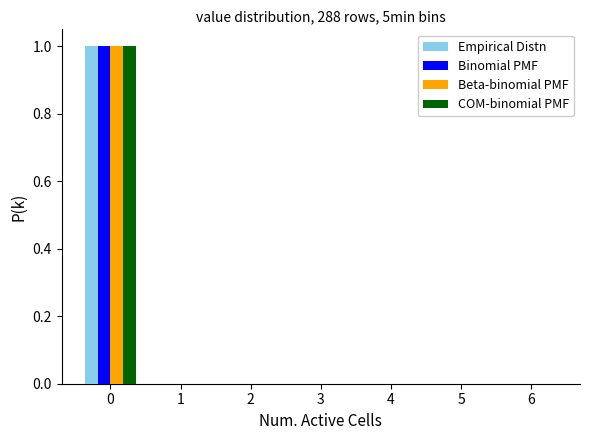

What is the height of the Beta-binomial PMF bar covering -0.5 to 0.5 on the x-axis? The values are not printed on the chart, so give them approximately, as read against the axis.

1